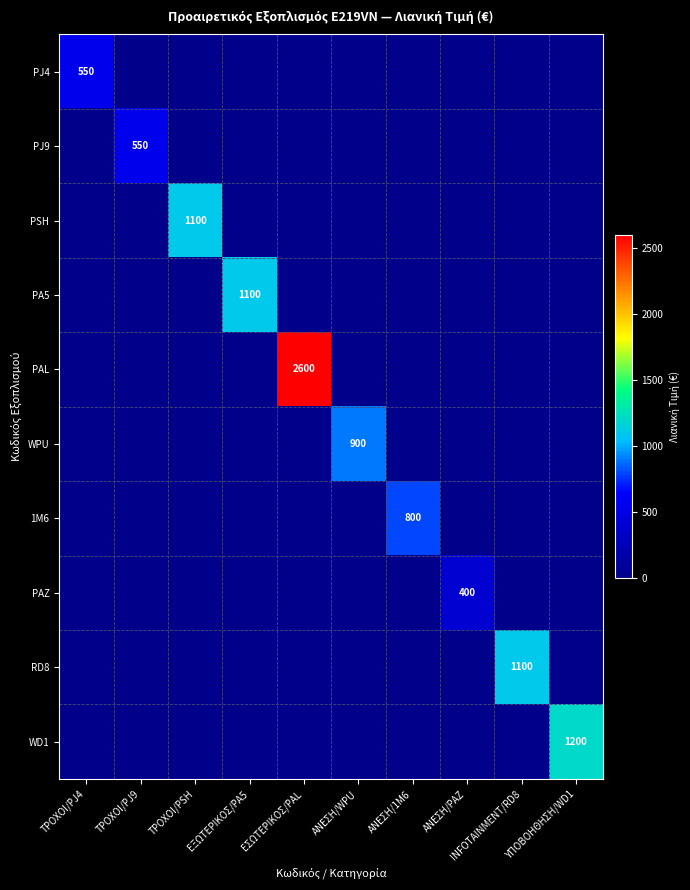

The value of PSH at ΤΡΟΧΟΙ/PSH is 1715. True or false?

False